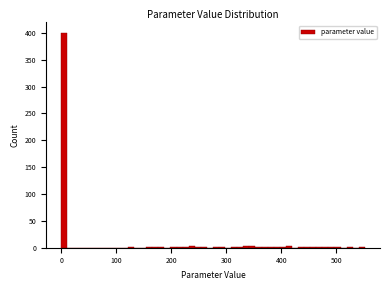

Read against the x-axis, roughly where is the centre of the tallest bar?

10